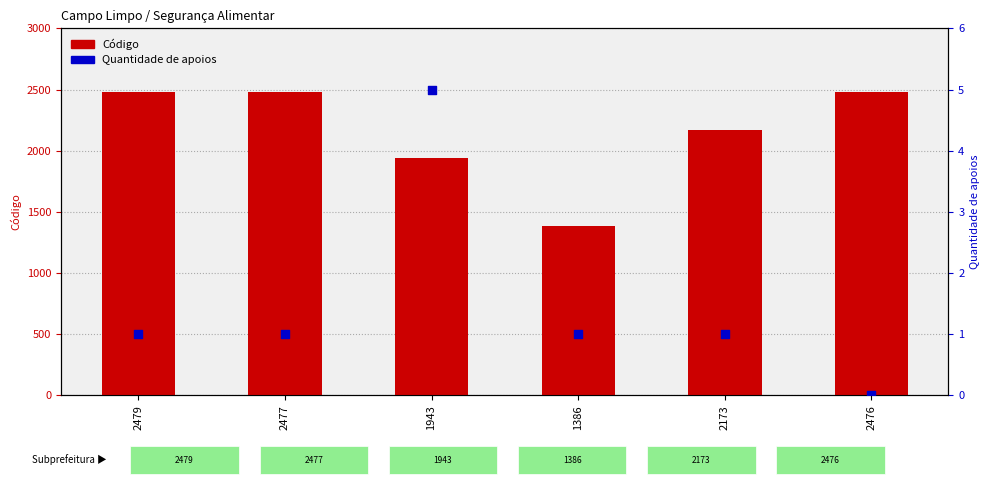

At how many categories does at least one series exceed 753?

6